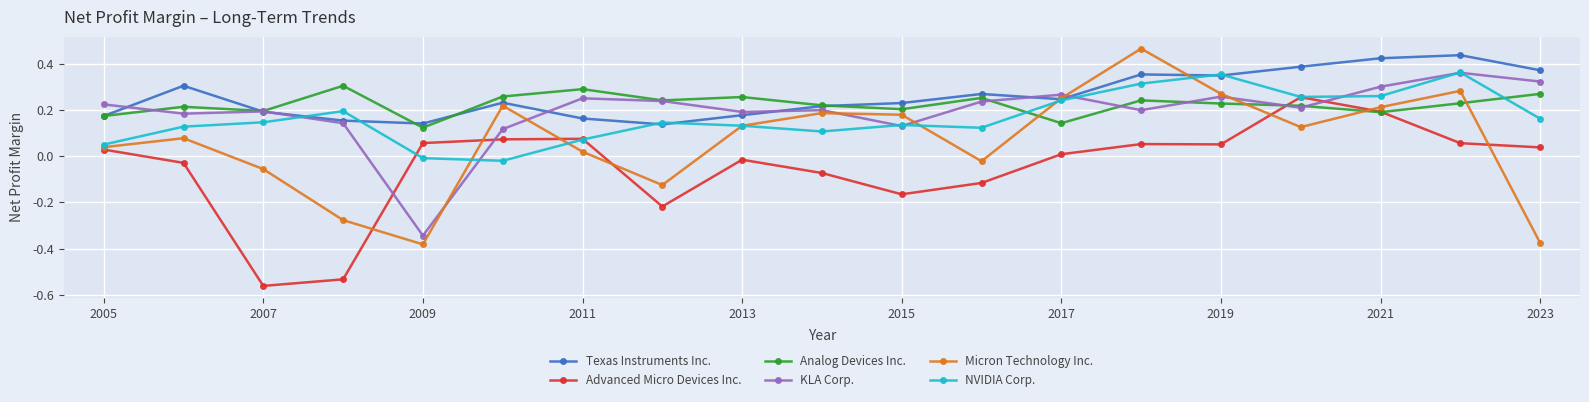

Which series has the widest spread of values?

Micron Technology Inc.